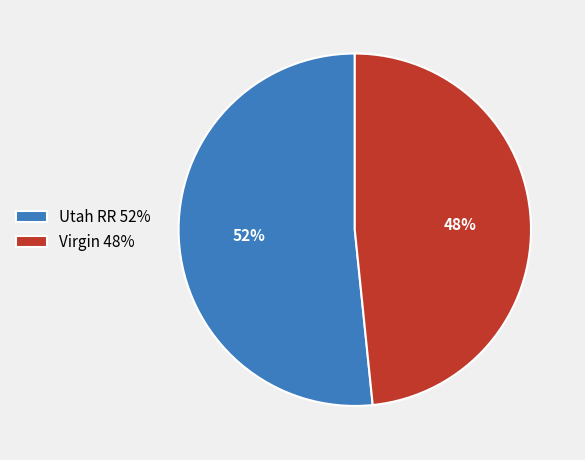

To the nearest percent, what is the combined percentage of Utah RR and Virgin?

100%